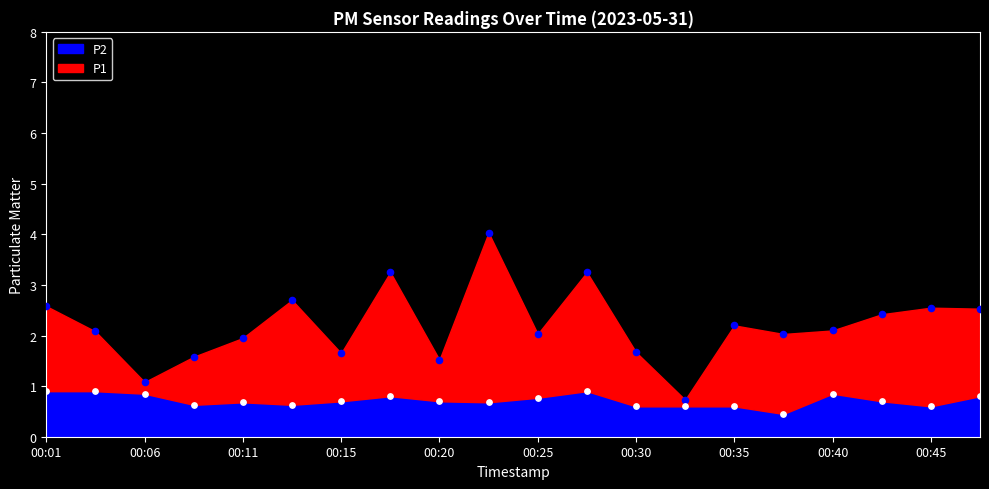

Which series contains the highest Y value?

P1